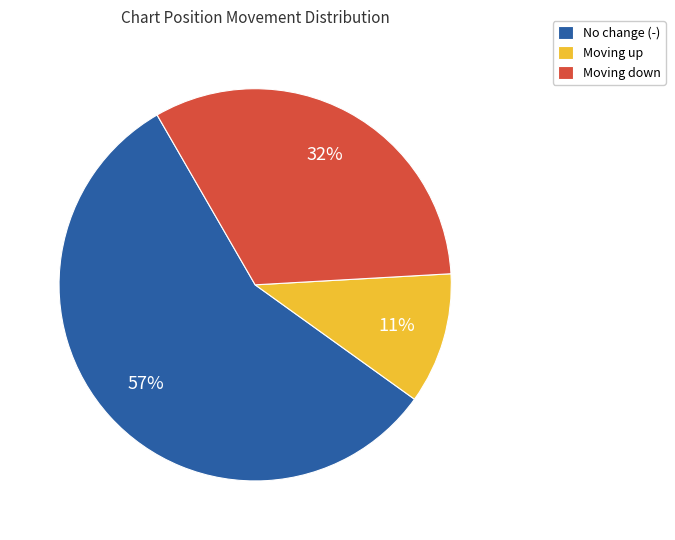

The Moving down slice represents 47% of the pie. True or false?

False